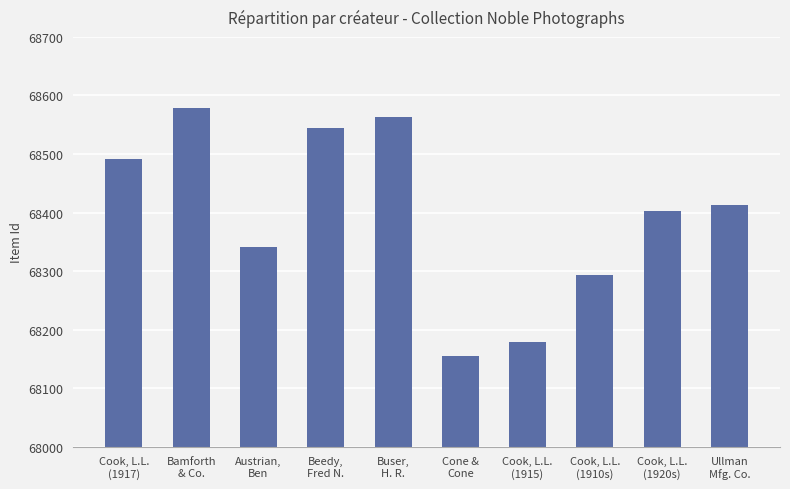

The value at Cook, L.L.
(1910s) is 68293. True or false?

True